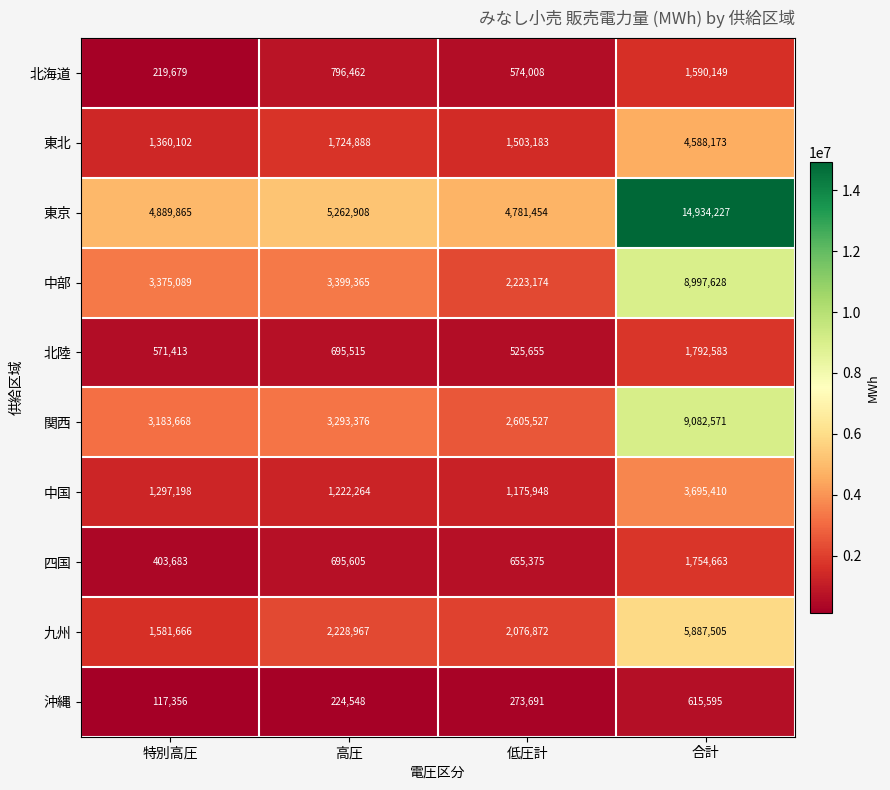

Count the 北海道 values in the range 574008 to 1590149.

3